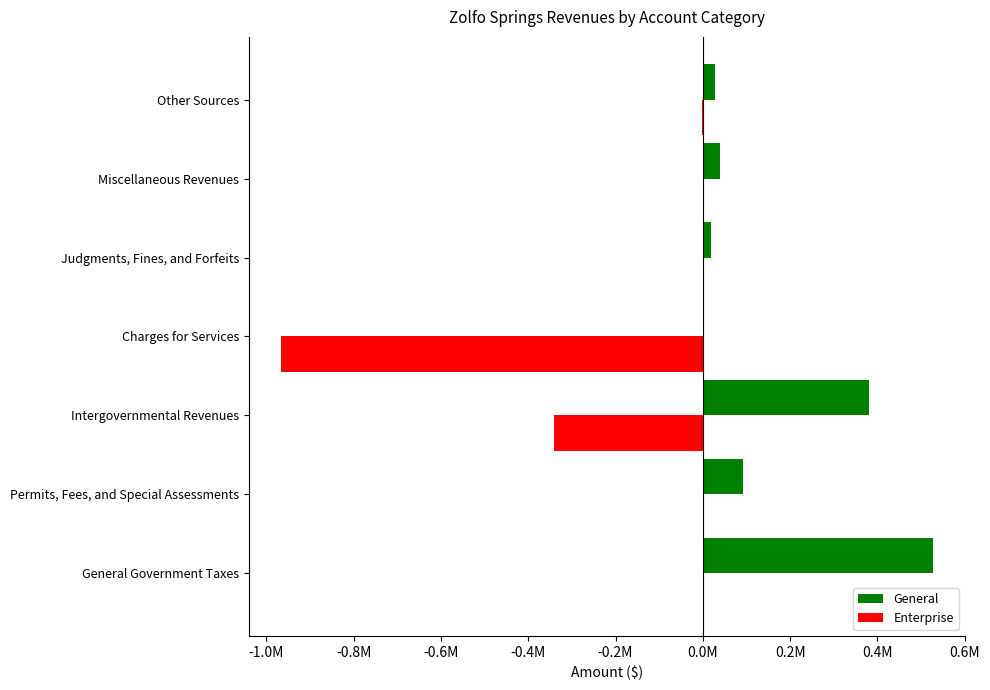

What is the minimum value for Enterprise?

-1.0